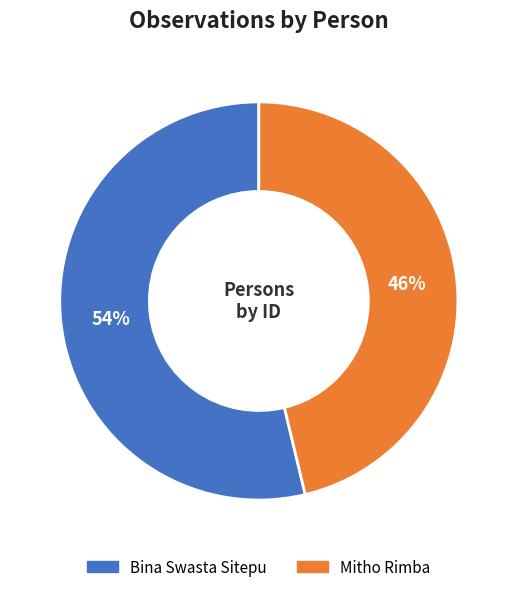

Do Bina Swasta Sitepu and Mitho Rimba together represent more than half of the pie?

Yes